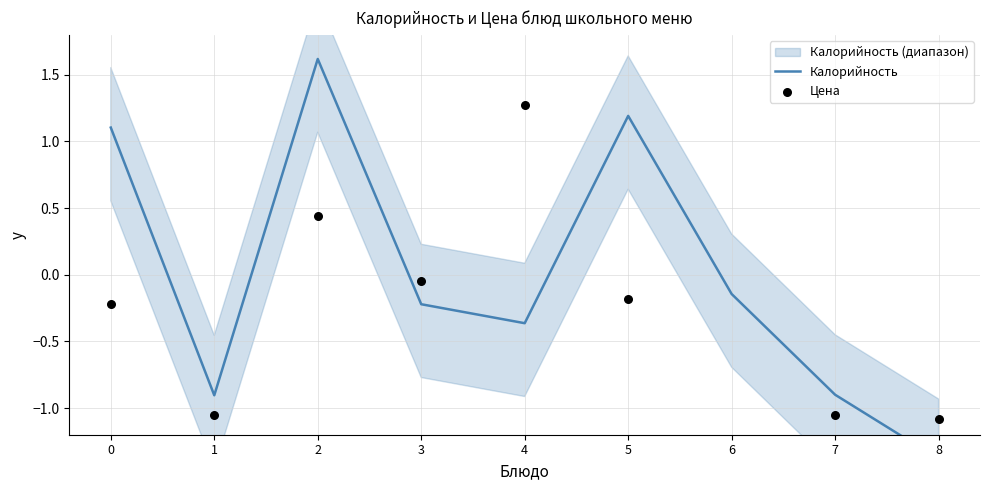

Which series reaches the minimum Y coordinate?

Калорийность